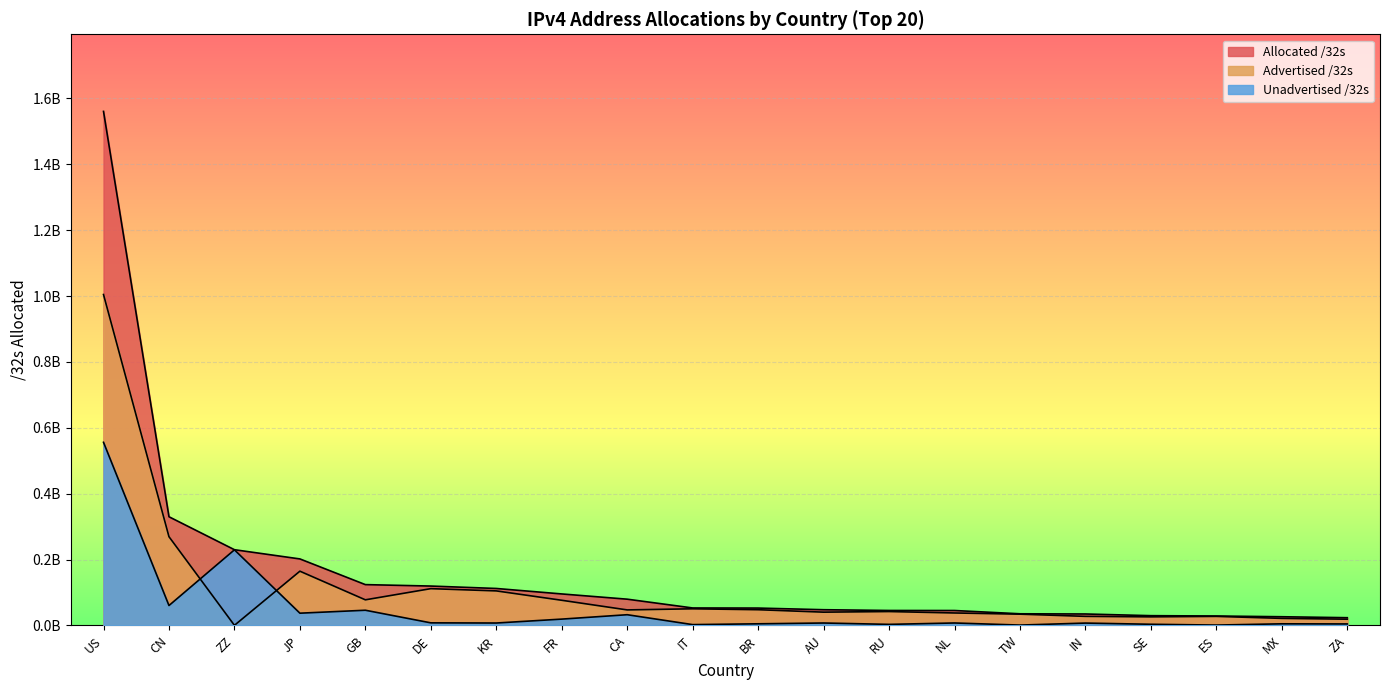

At which category does the chart reach its minimum across all series?

ZZ